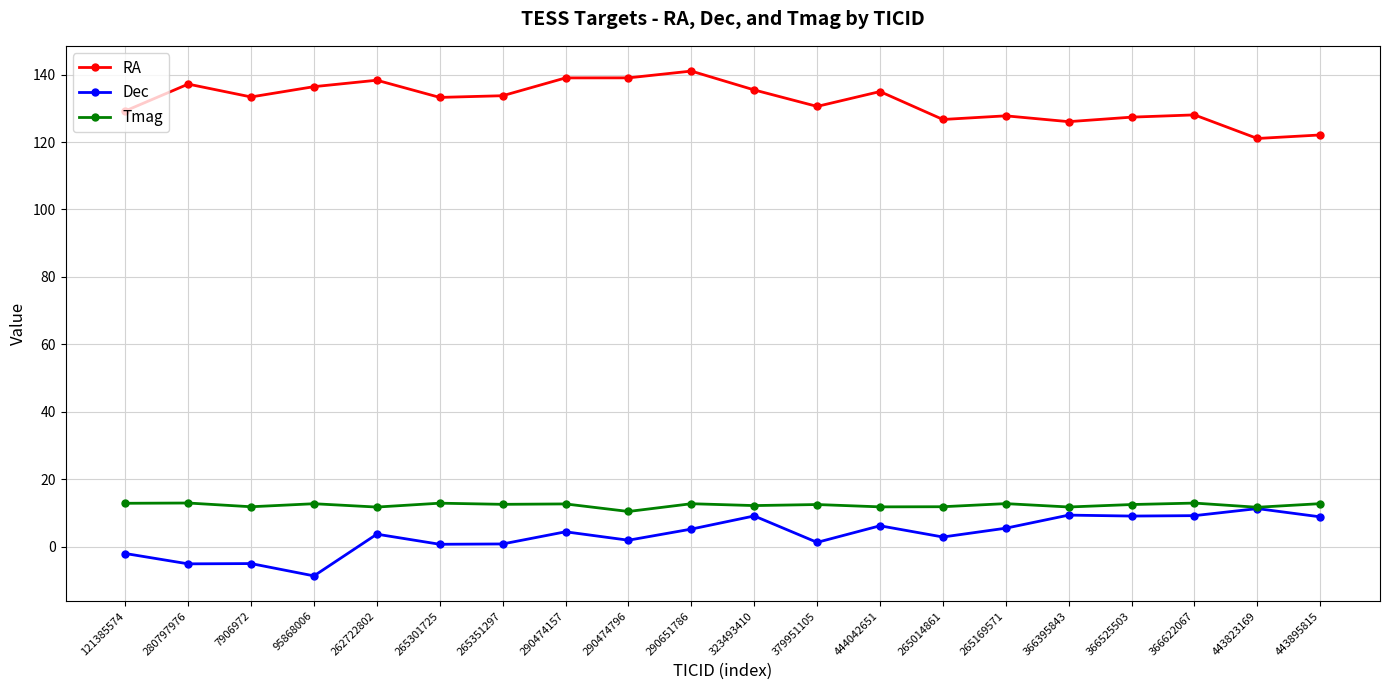

How many values in Dec are below zero?

4